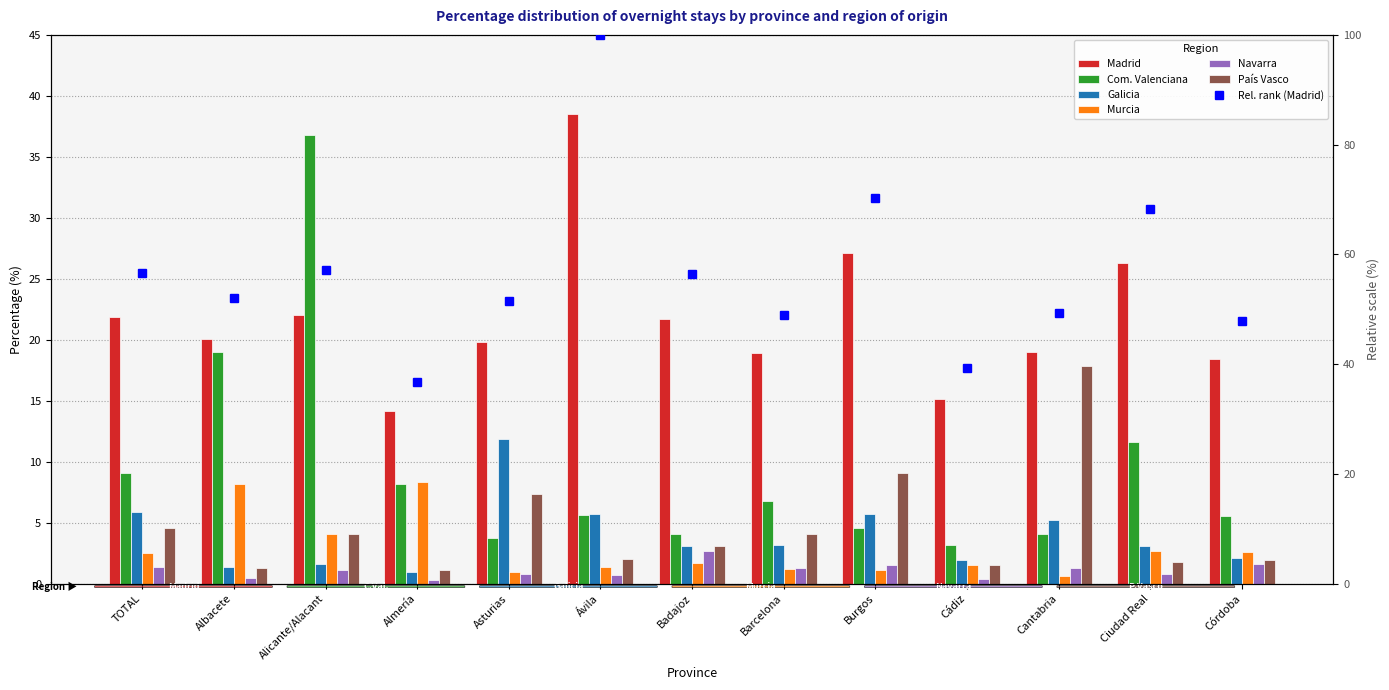

True or false: Murcia has a value of 2.6 at Córdoba.

True